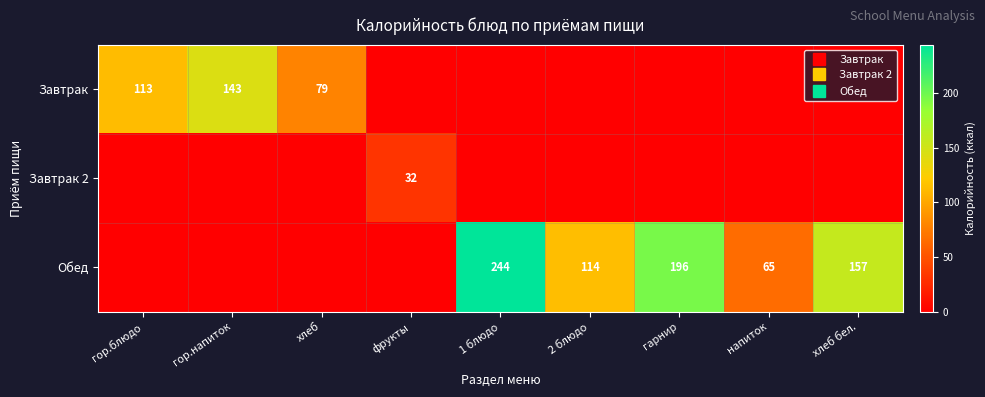

What is the difference between the highest and lowest values at хлеб?

78.6